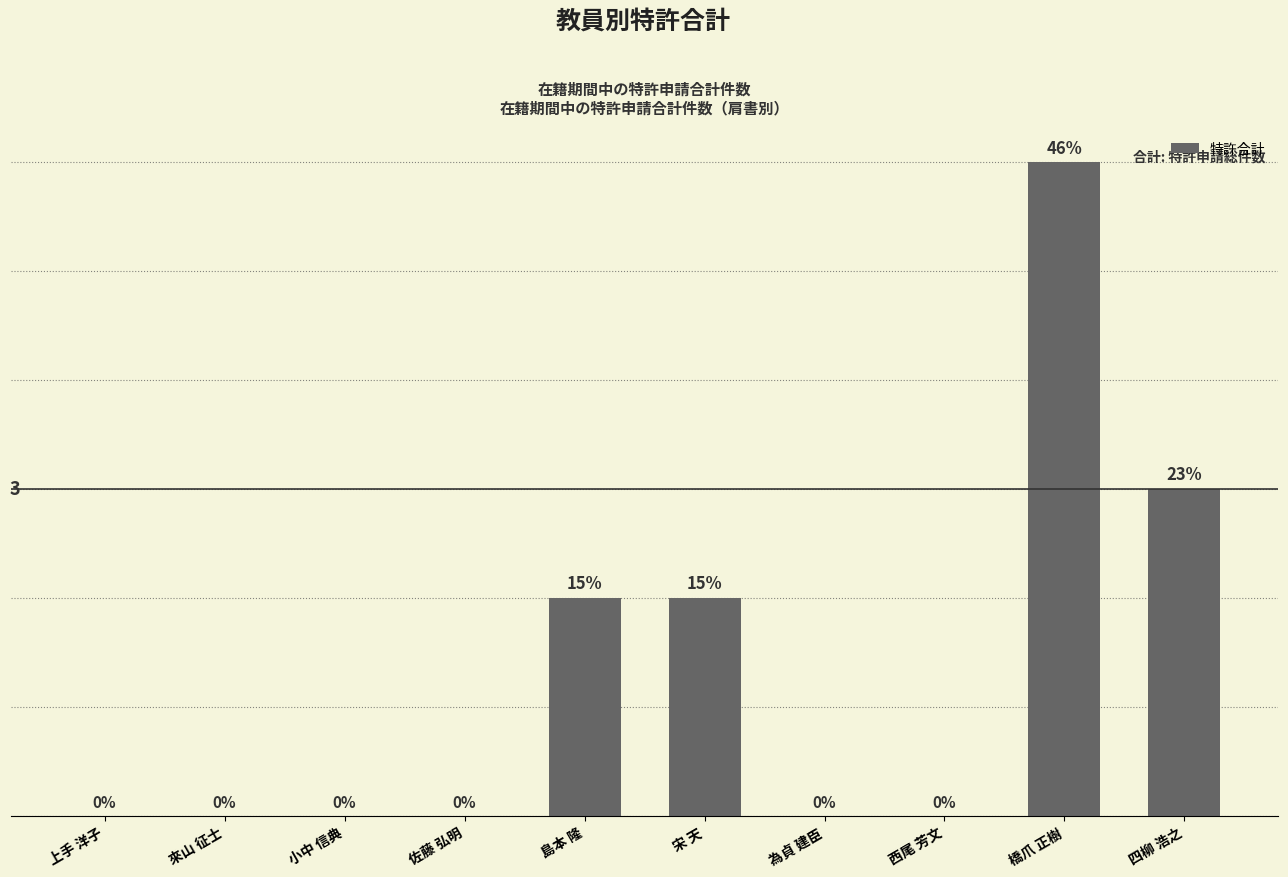

Which has a higher value, 小中 信典 or 四柳 浩之?

四柳 浩之